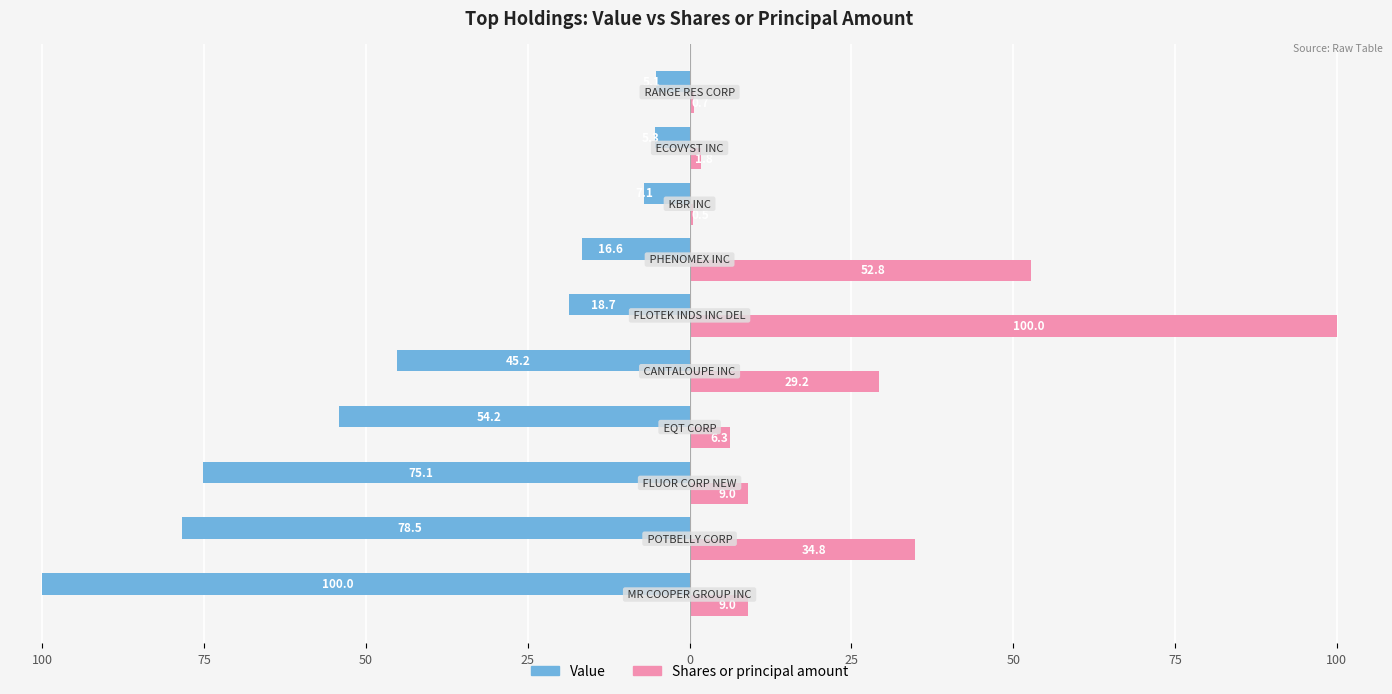

What are all the series names shown in the legend?

Value, Shares or principal amount